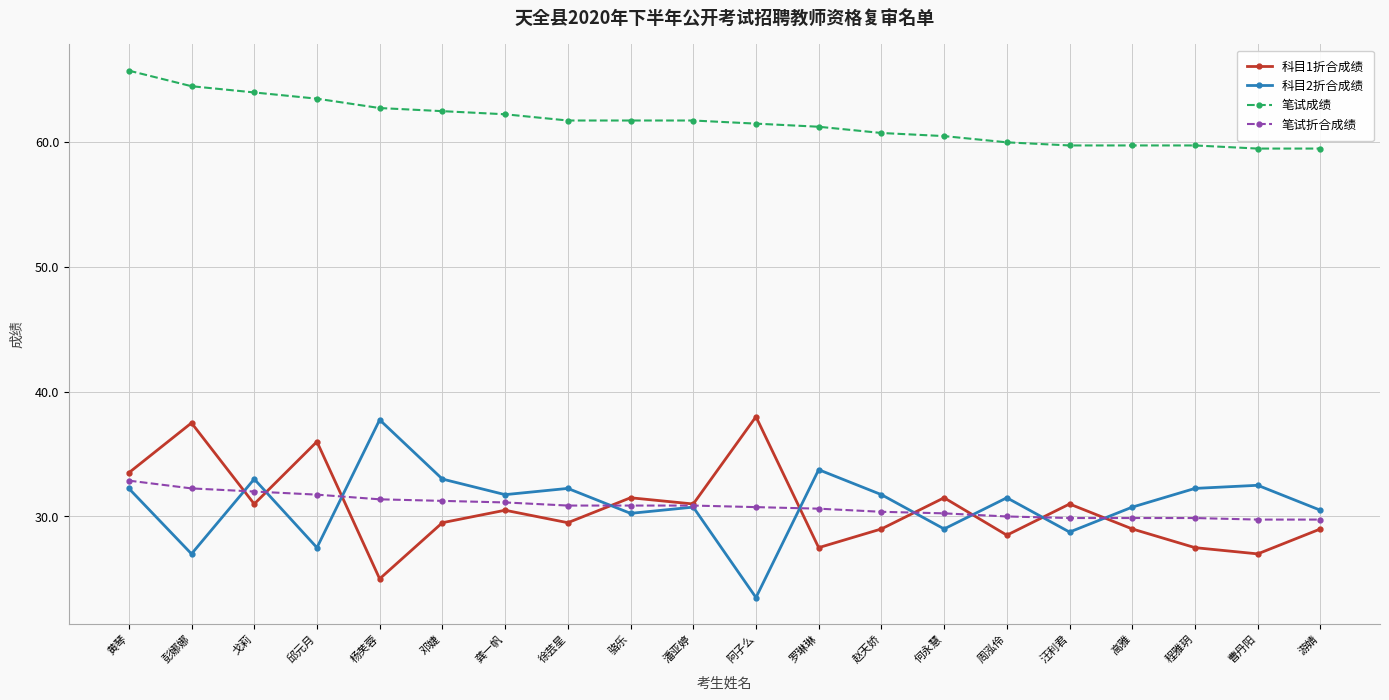

What is the total value across all series at 徐芸星?

154.4